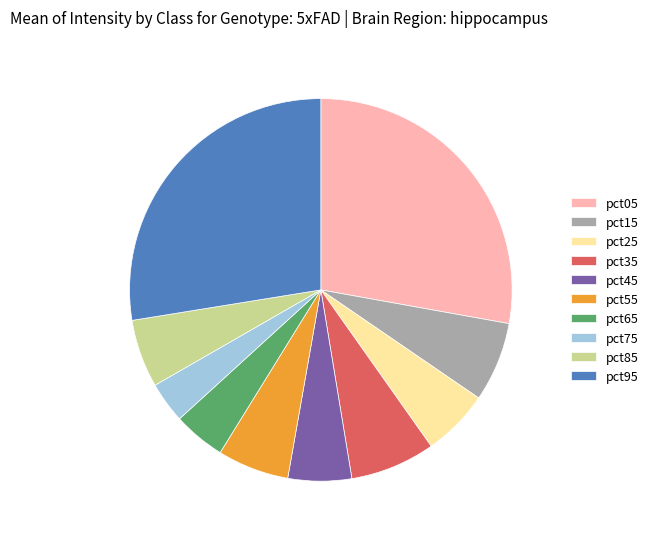

True or false: pct85 accounts for 6% of the total.

True